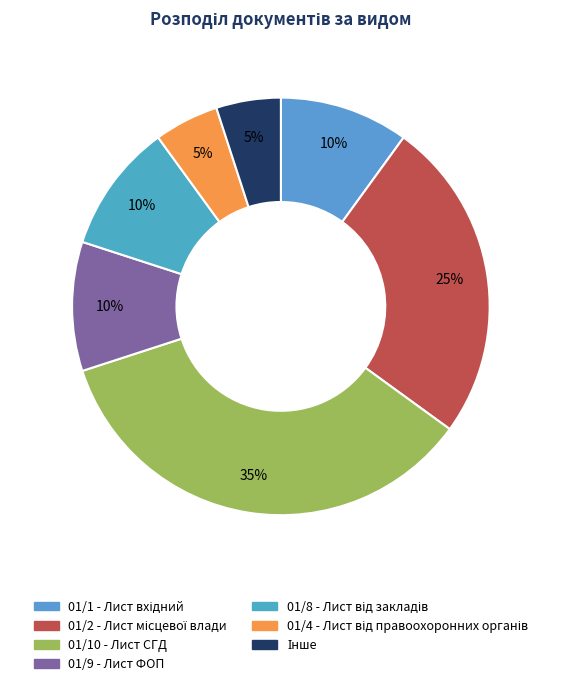

Does any single category account for the majority?

No